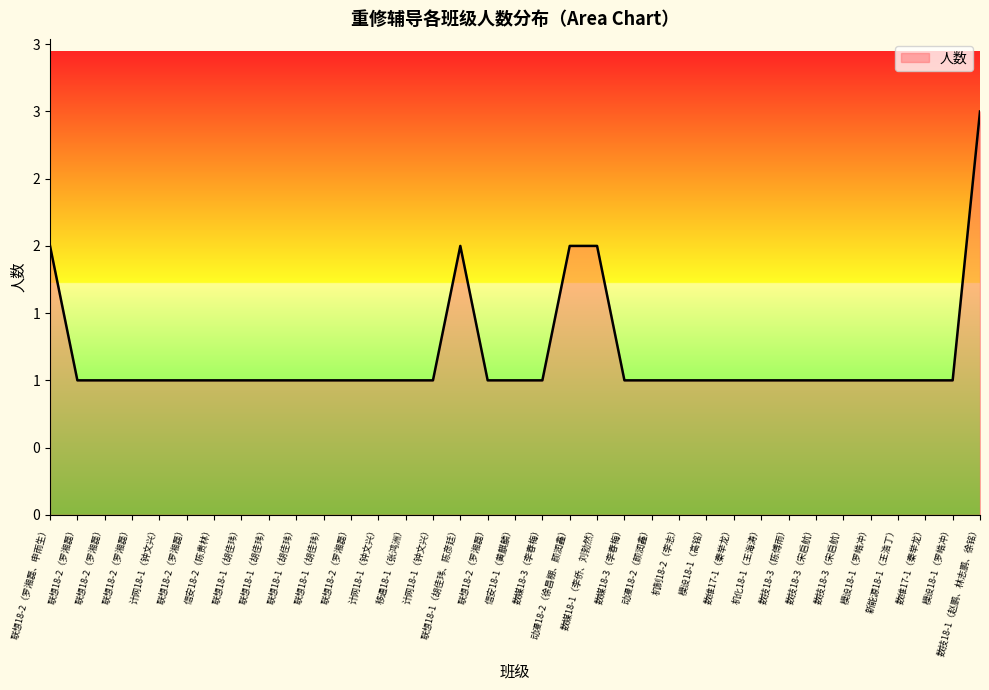

Which category has the highest value across all series?

数技18-1（赵鹏、林志鹏、徐铭）